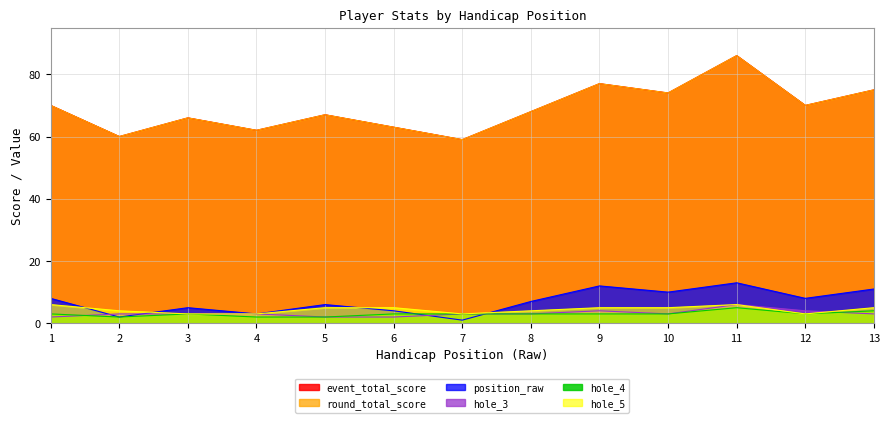

True or false: hole_5 and event_total_score intersect in this chart.

False